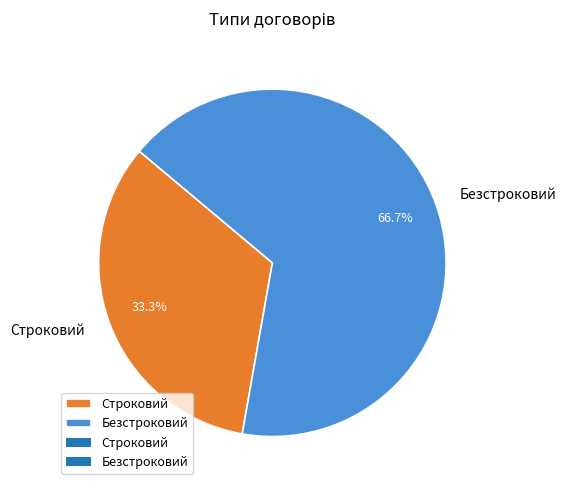

Approximately how many times larger is the value at Безстроковий compared to Строковий?

2.0